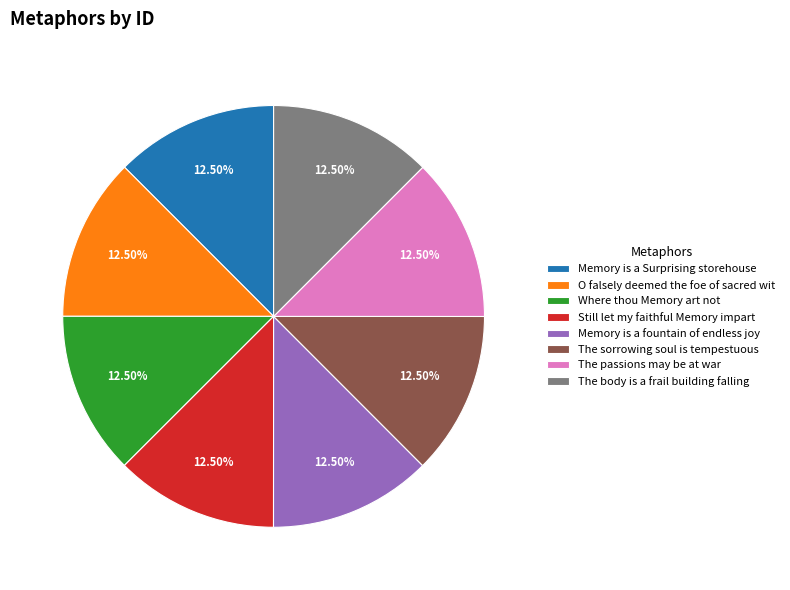

To the nearest percent, what is the average slice percentage?

12%